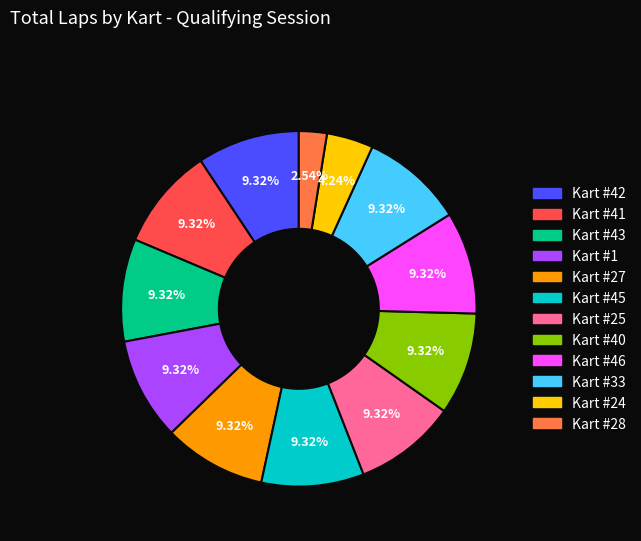

To the nearest percent, what portion does Kart #46 represent?

9%